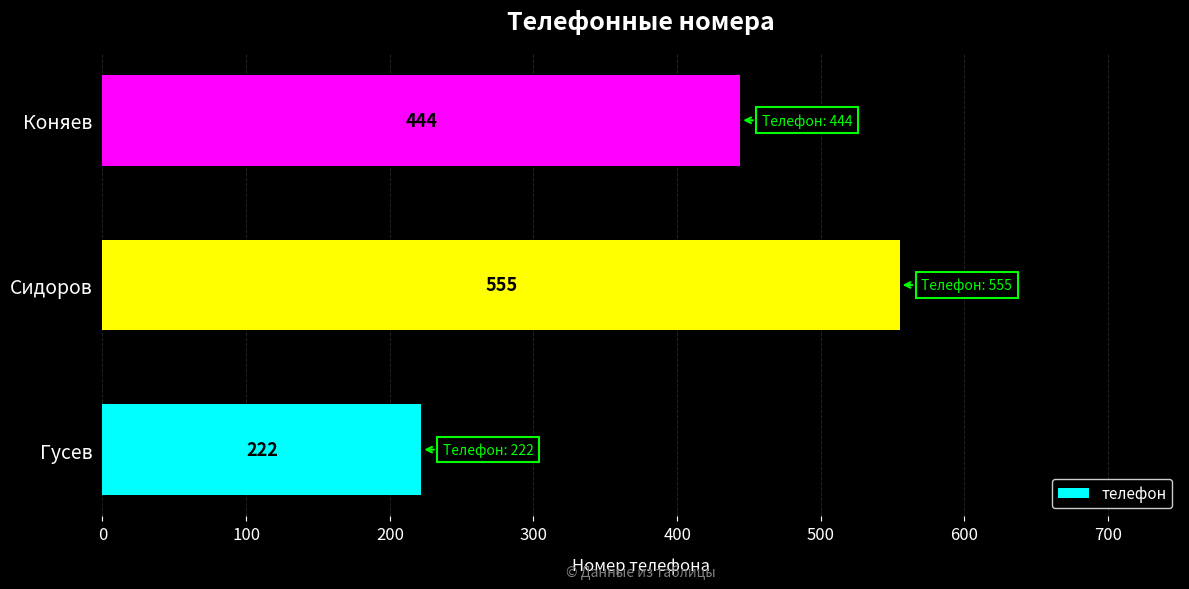

Reading bottom to top, list all the values displayed in this chart.

Гусев=222	Сидоров=555	Коняев=444